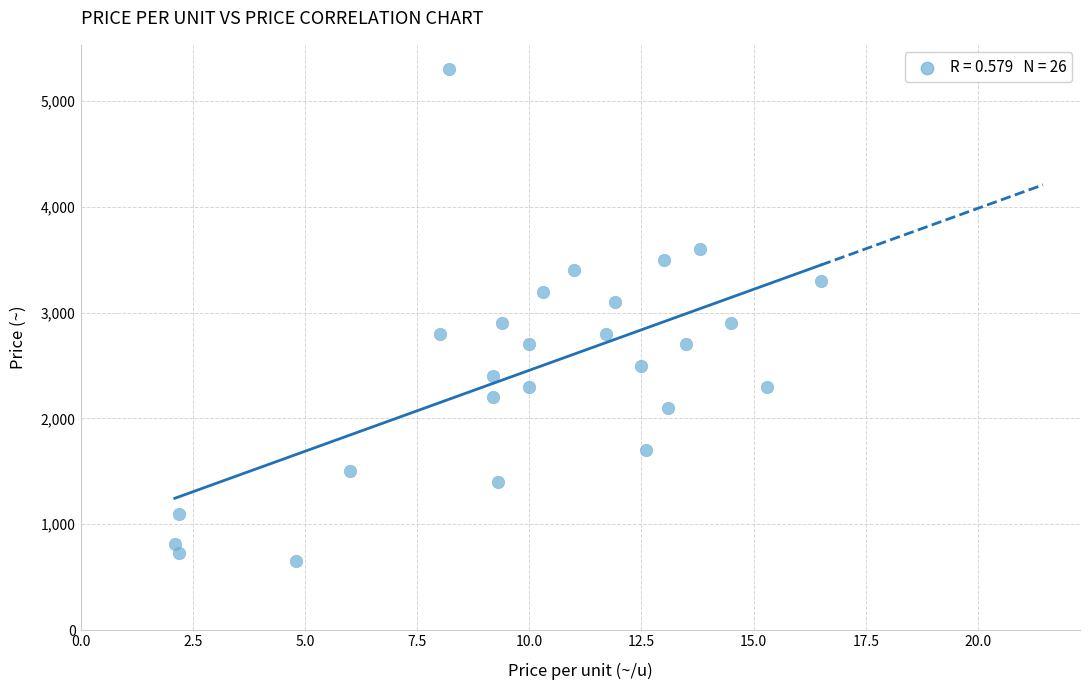

What is the range of Y values (max minus min)?

4650